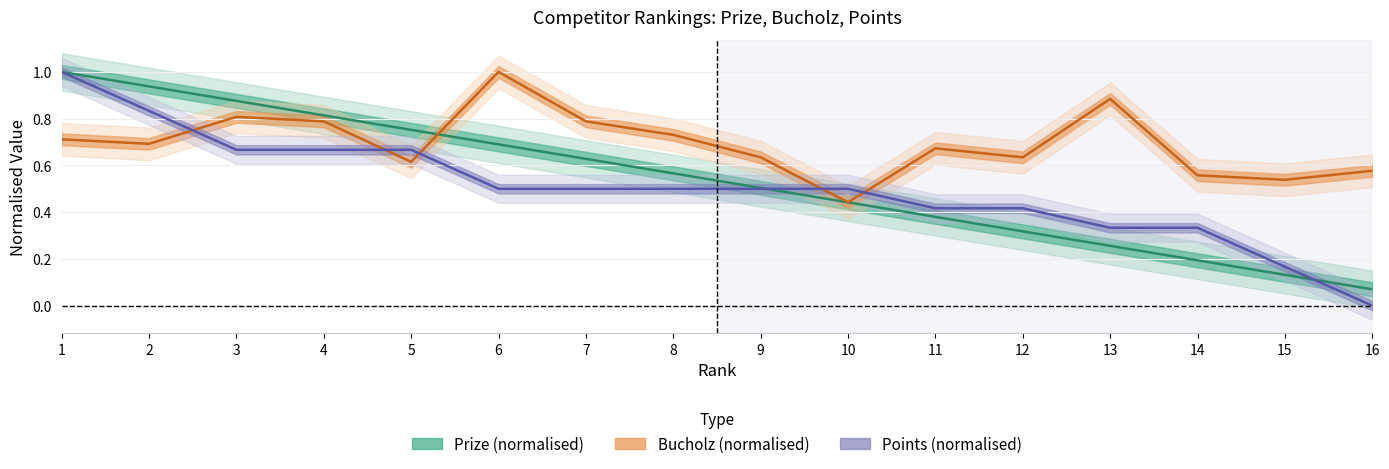

Reading left to right, transcribe all the data shown in this chart.

Prize: 1=1.0	2=0.9	3=0.9	4=0.8	5=0.8	6=0.7	7=0.6	8=0.6	9=0.5	10=0.4	11=0.4	12=0.3	13=0.3	14=0.2	15=0.1	16=0.1
Bucholz: 1=0.7	2=0.7	3=0.8	4=0.8	5=0.6	6=1.0	7=0.8	8=0.7	9=0.6	10=0.4	11=0.7	12=0.6	13=0.9	14=0.6	15=0.5	16=0.6
Points: 1=1.0	2=0.8	3=0.7	4=0.7	5=0.7	6=0.5	7=0.5	8=0.5	9=0.5	10=0.5	11=0.4	12=0.4	13=0.3	14=0.3	15=0.2	16=0.0